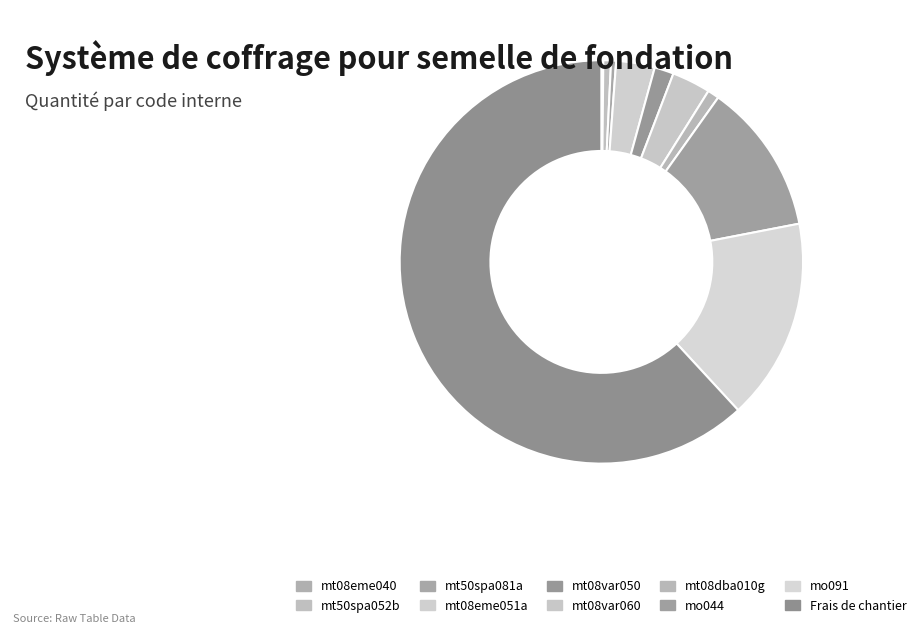

Is mo091 the majority of the pie?

No